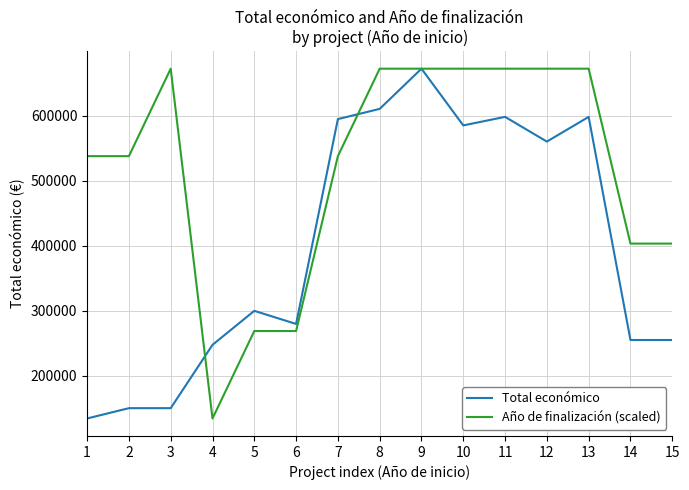

What is the total value across all series at 4?

381647.0